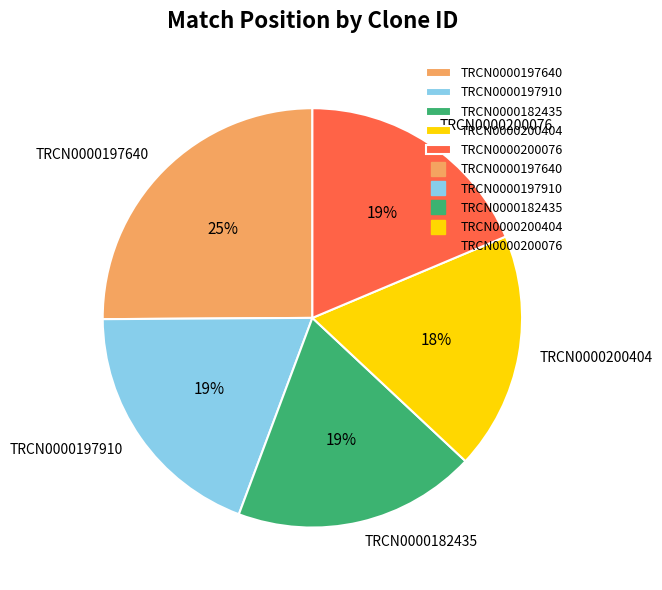

True or false: TRCN0000197910 accounts for 27% of the total.

False